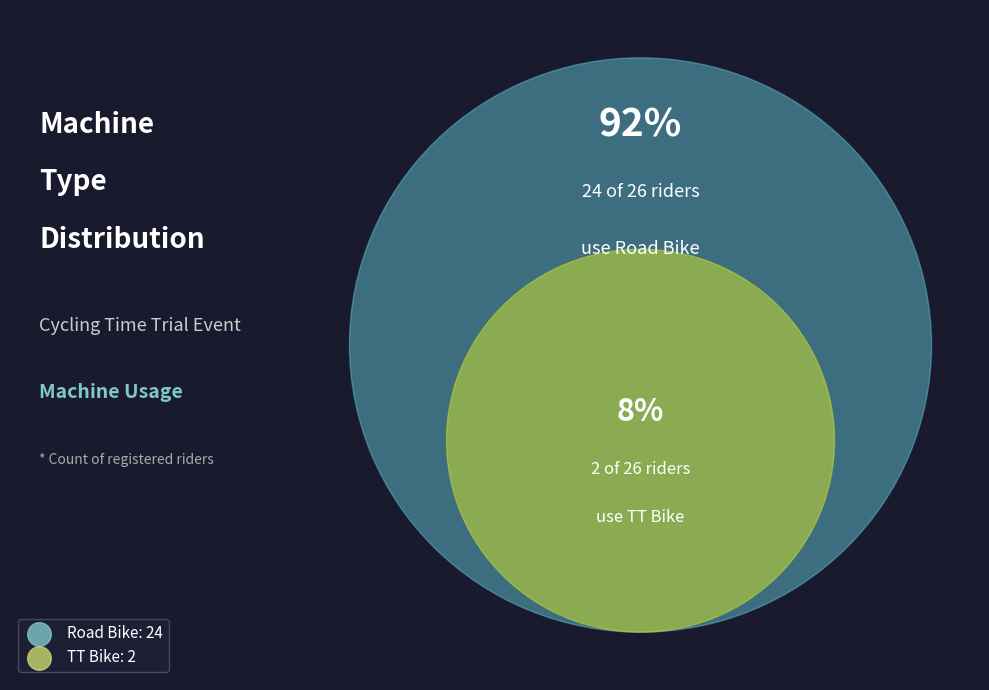

The TT Bike slice represents 8% of the pie. True or false?

True